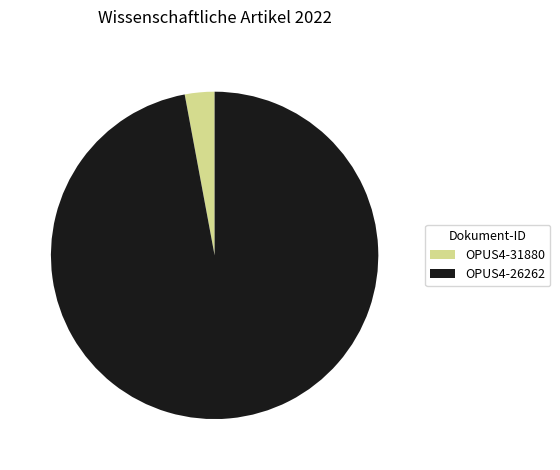

Combined, do OPUS4-26262 and OPUS4-31880 account for over 50%?

Yes